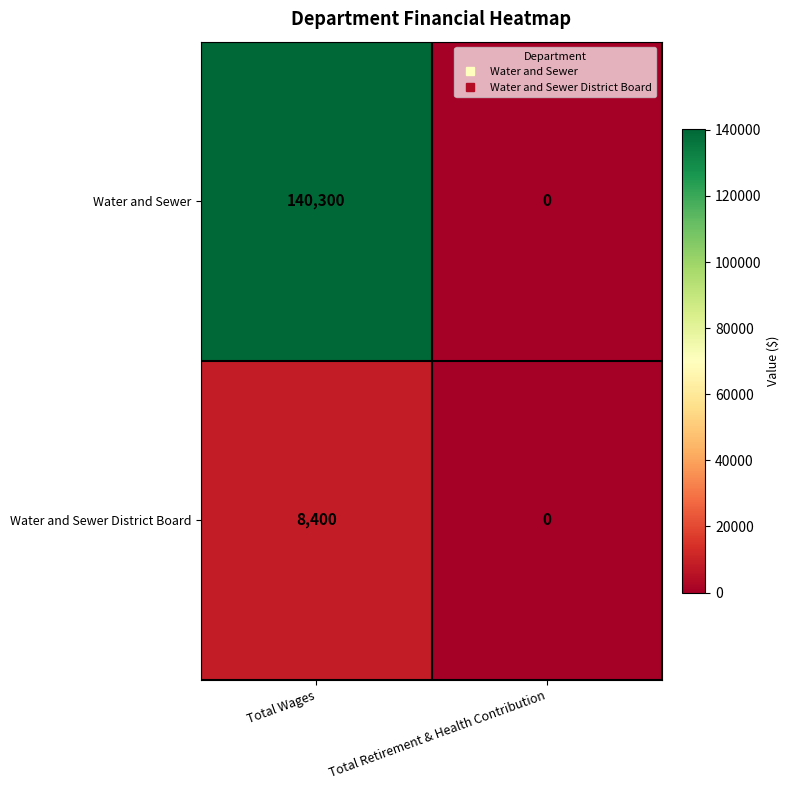

What is the spread (max minus min) of values at Total Wages?

131900